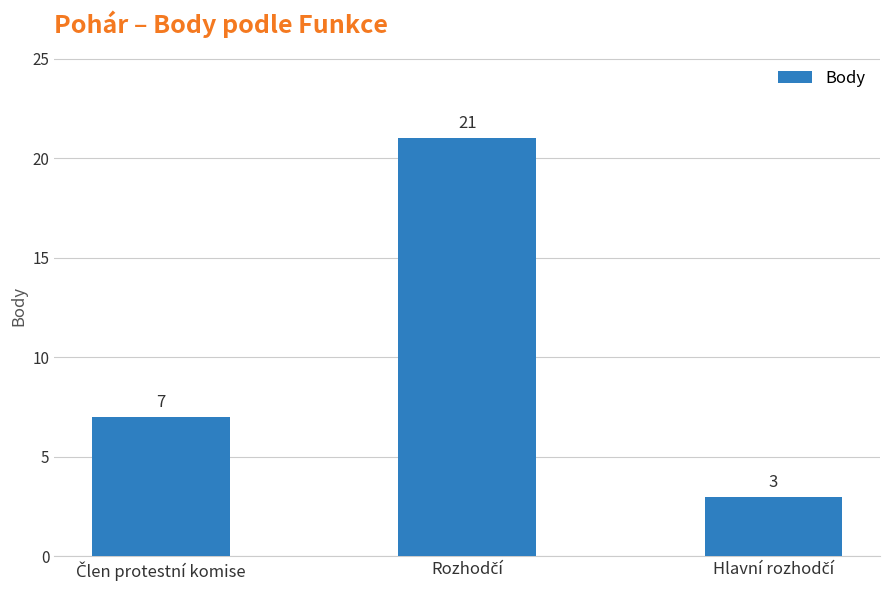

What is the value of the 3rd bar from the left?

3